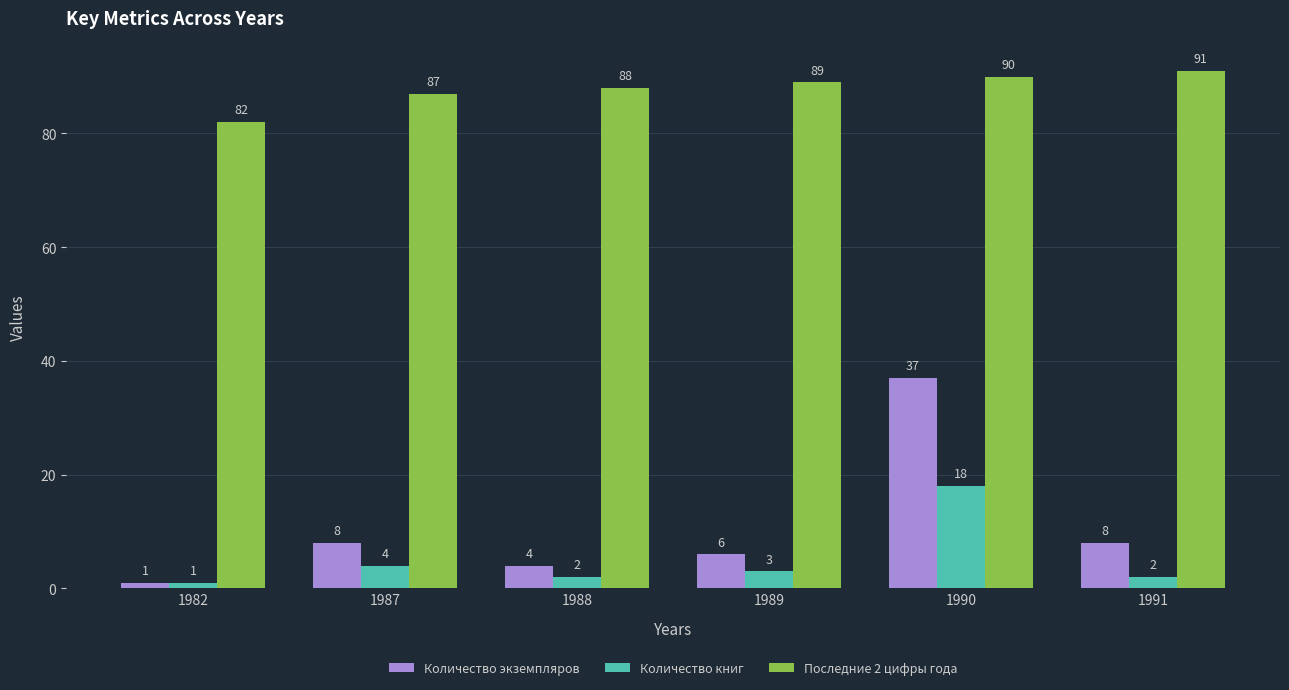

What is the value of the Количество книг bar at the 3rd from the left?

2